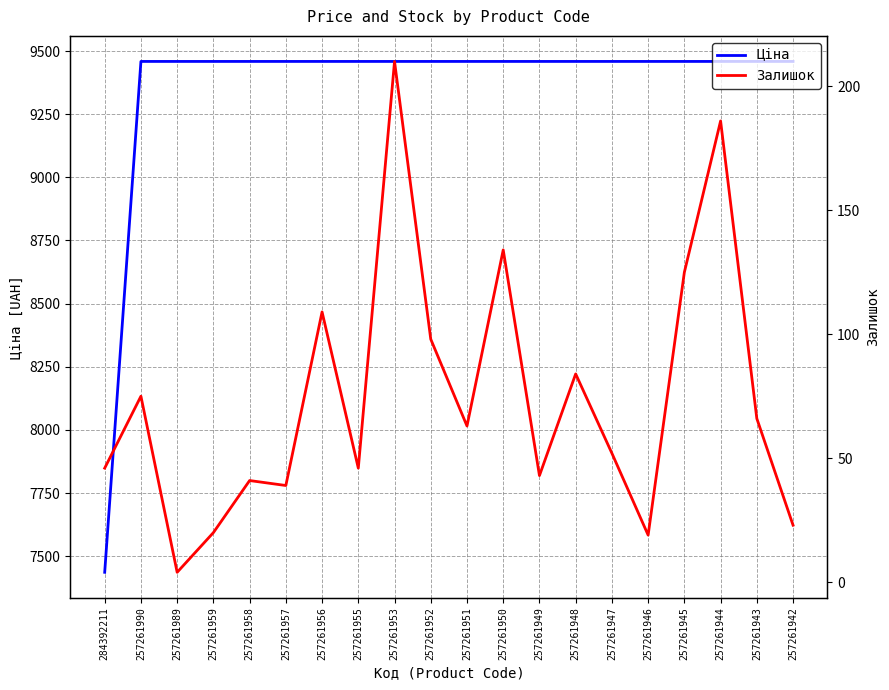

What is the difference between the maximum and minimum values in the Залишок series?

206.0